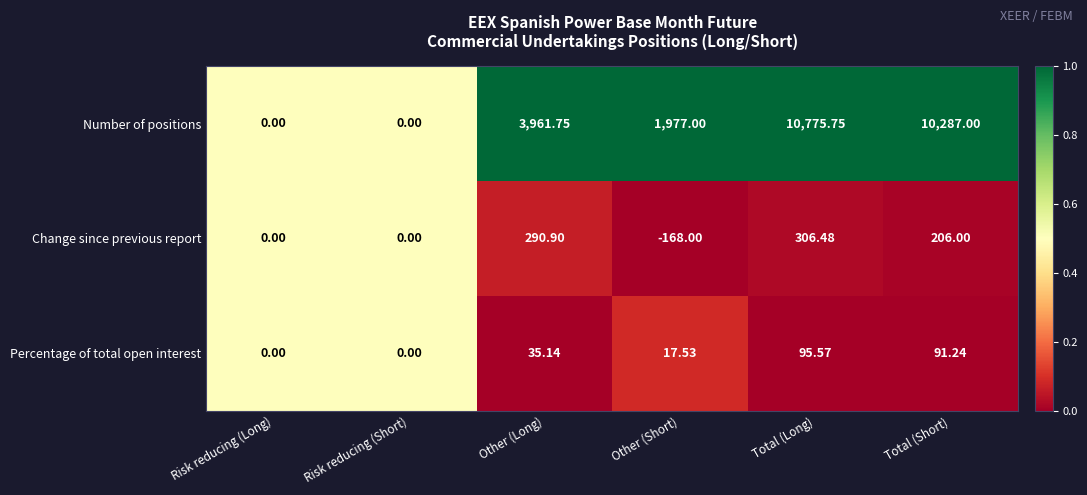

Where does the Number of positions series first go above 3961?

Other (Long)